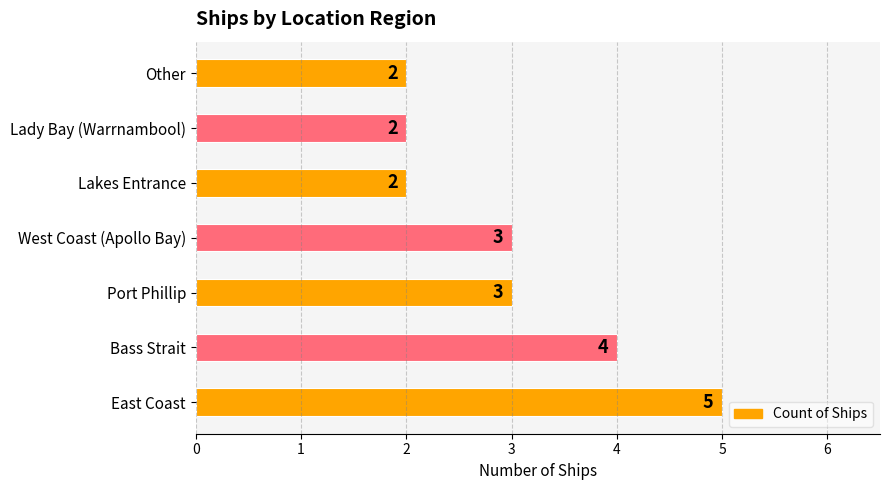

How many values are between 2 and 4?

6